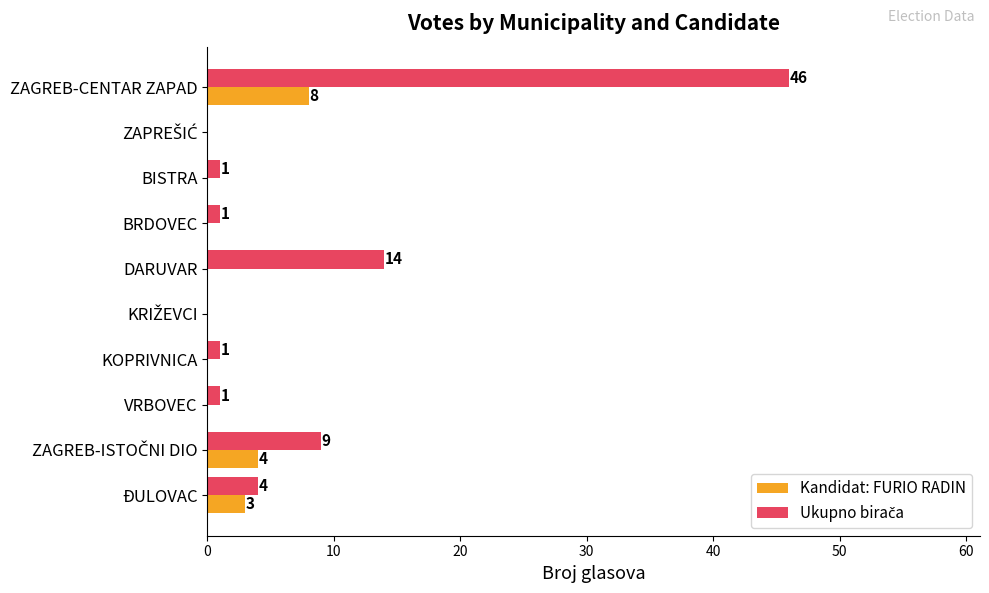

What is the highest value of the Kandidat: FURIO RADIN series?

8